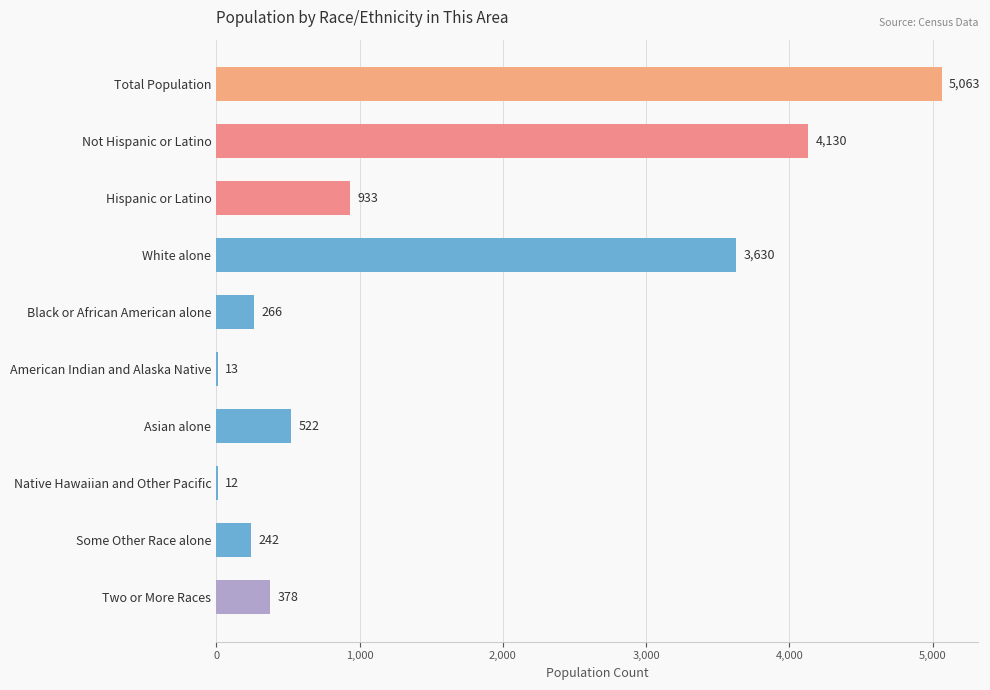

Reading bottom to top, what are all the values shown in this chart?

Two or More Races=378	Some Other Race alone=242	Native Hawaiian and Other Pacific=12	Asian alone=522	American Indian and Alaska Native=13	Black or African American alone=266	White alone=3630	Hispanic or Latino=933	Not Hispanic or Latino=4130	Total Population=5063